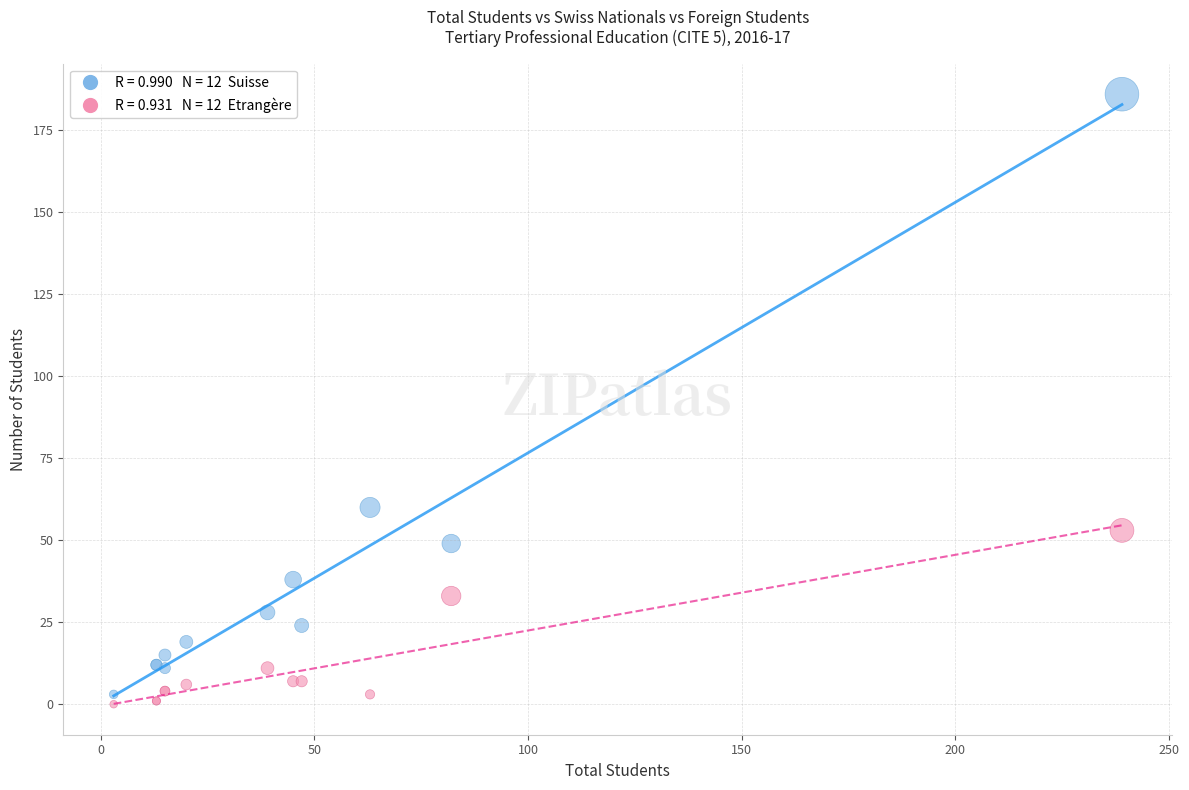

Across all series, what Y value is closest to 93?

60